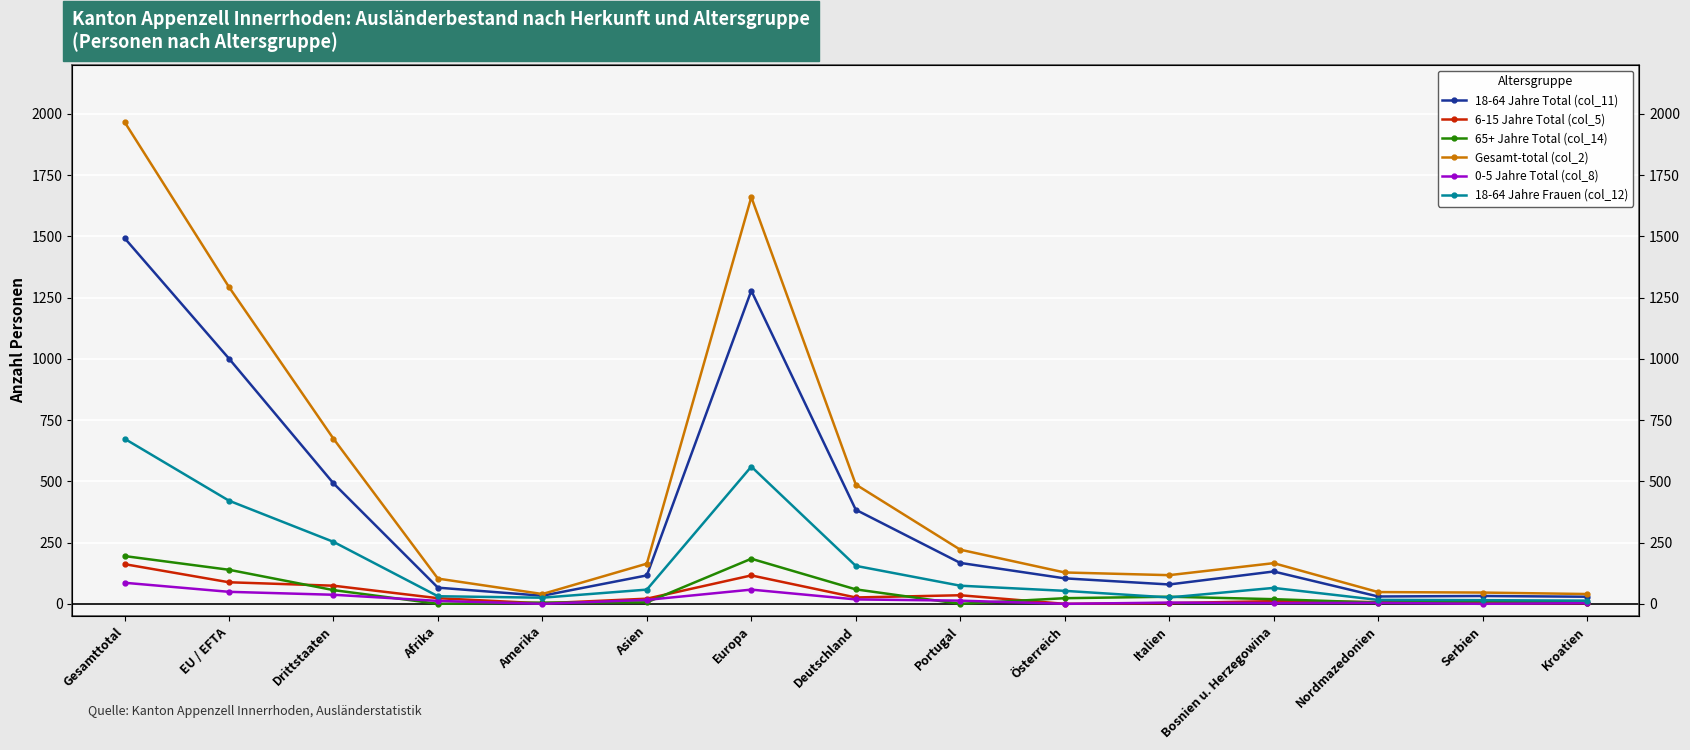

At which category does the chart reach its peak across all series?

Gesamttotal